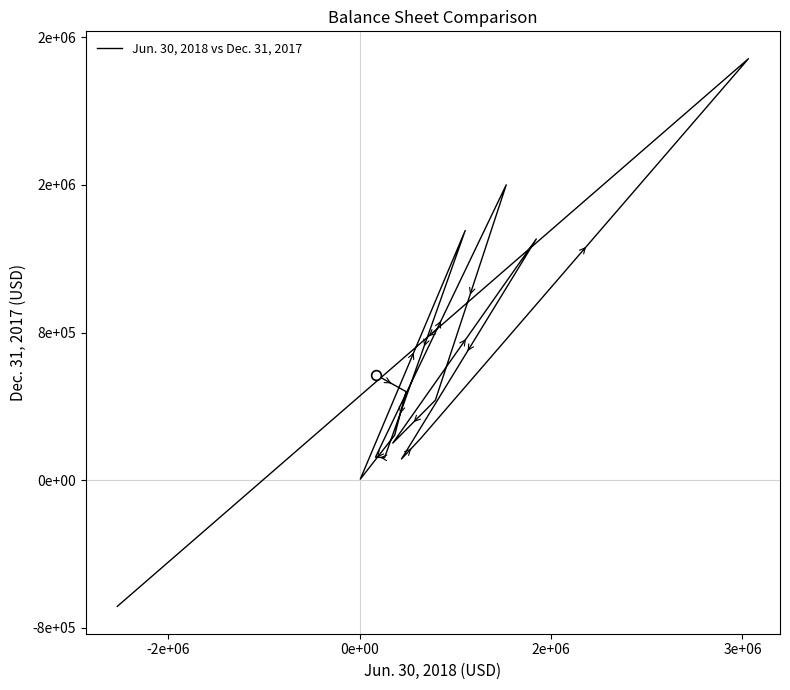

How many lines are shown in the chart?

1